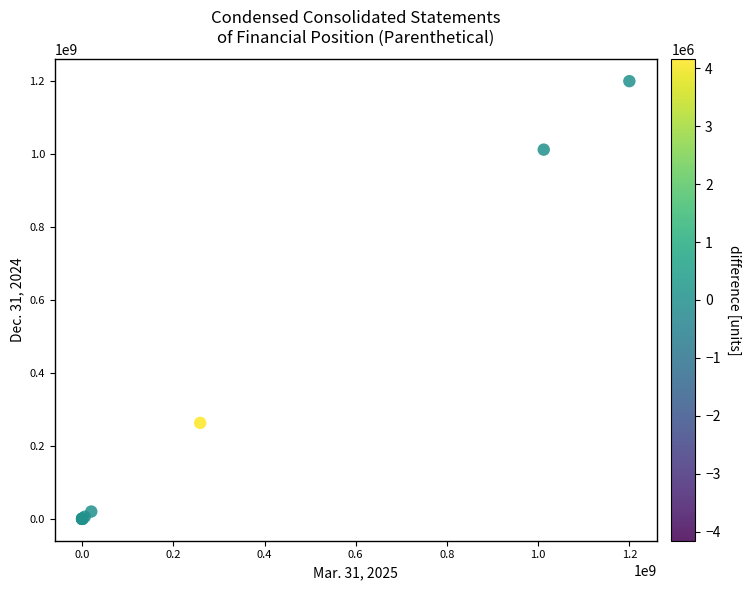

What Y value in the scatter plot is closest to 600000000?

263044840.0